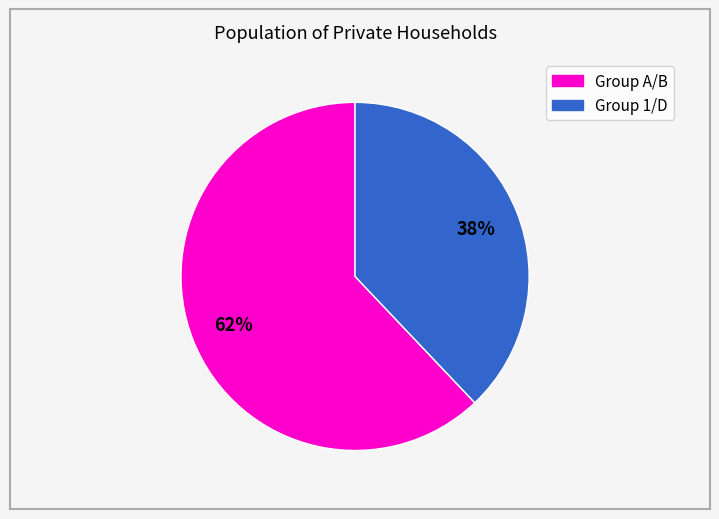

Which category has the biggest portion of the pie?

Group A/B